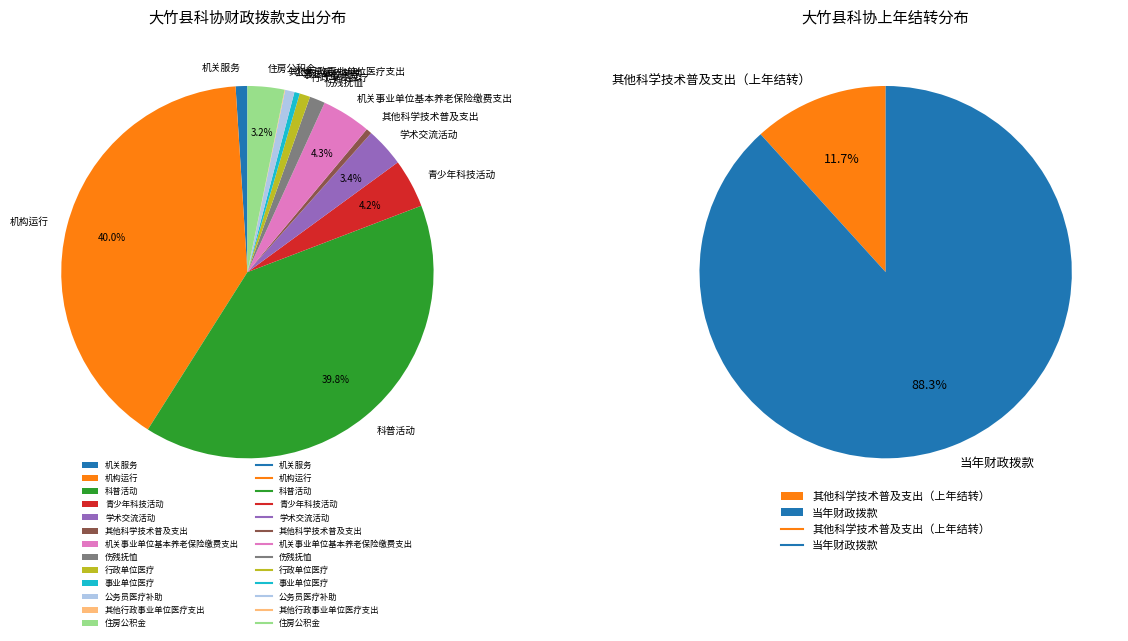

Do 机构运行 and 公务员医疗补助 together represent more than half of the pie?

No